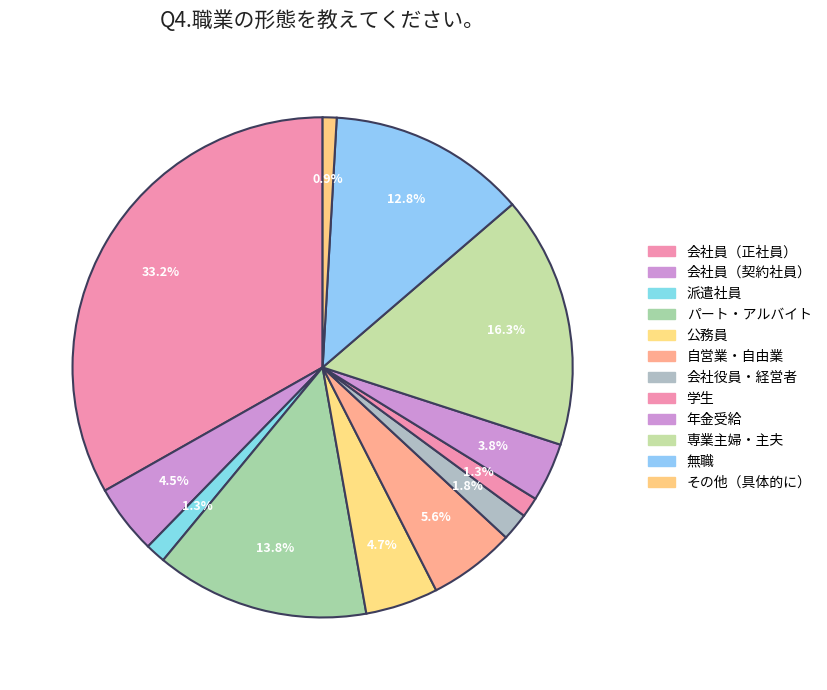

To the nearest percent, what is the difference between the その他（具体的に） and 無職 slice percentages?

12%